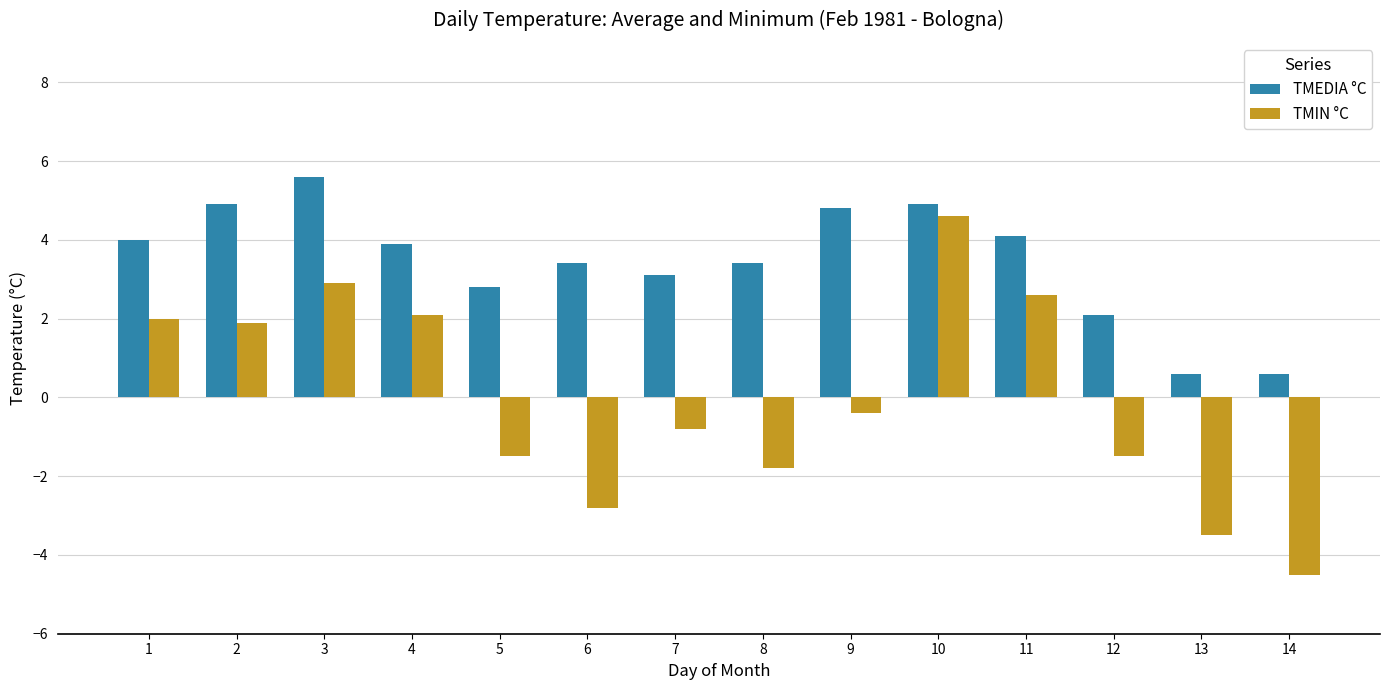

True or false: TMIN °C has a value of -3.5 at 13.

True